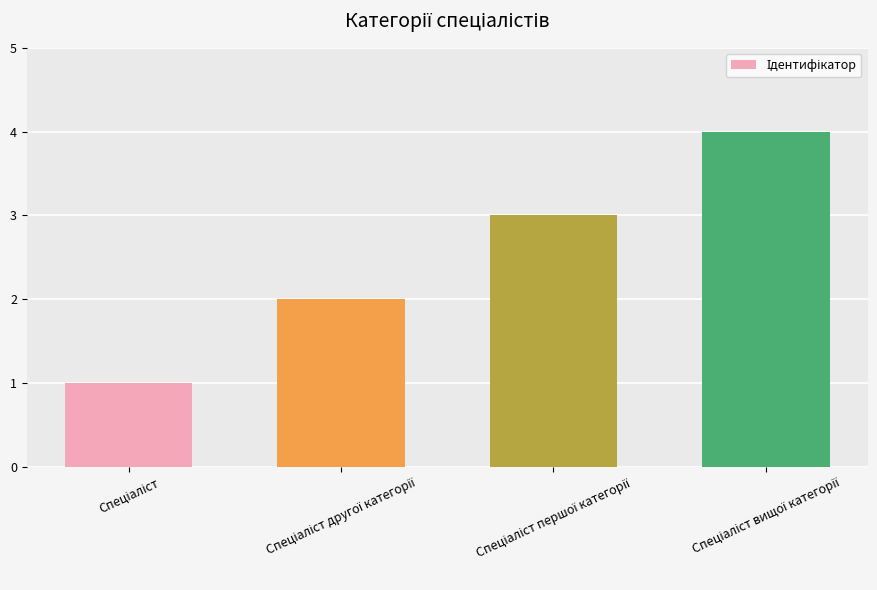

What is the difference between the maximum and minimum values?

3